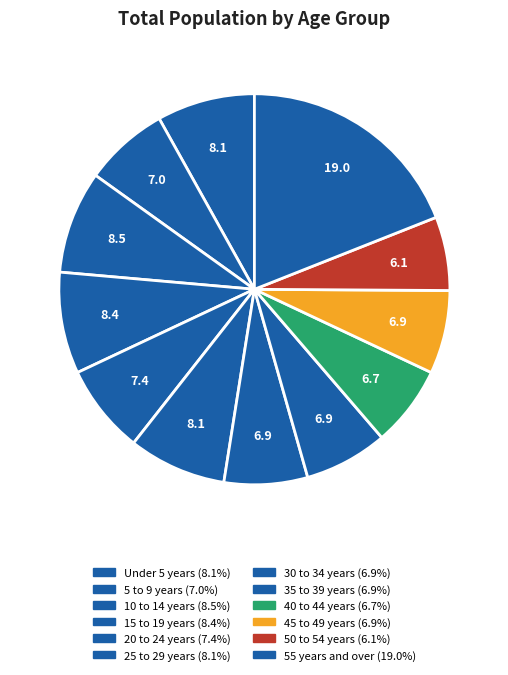

Combined, what portion of the pie is 55 years and over and 25 to 29 years?

27.1%